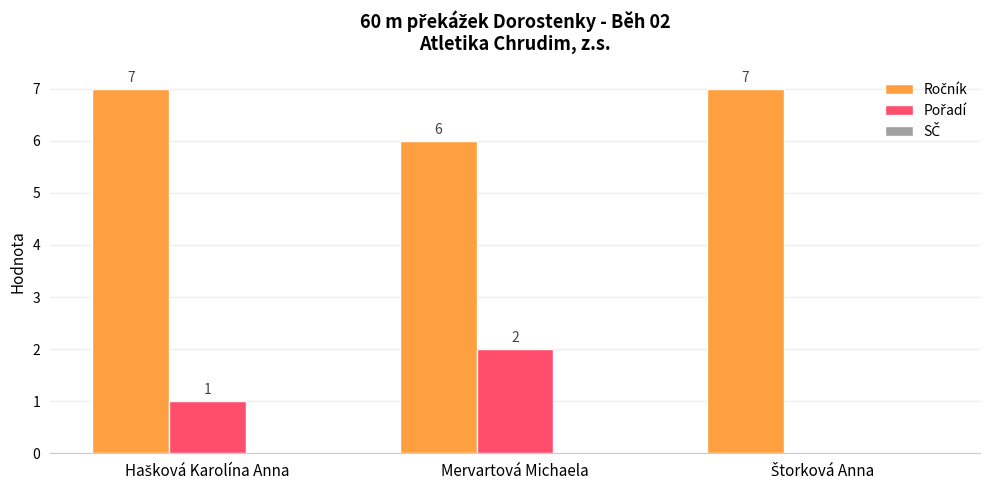

True or false: Pořadí has a value of 1 at Štorková Anna.

False